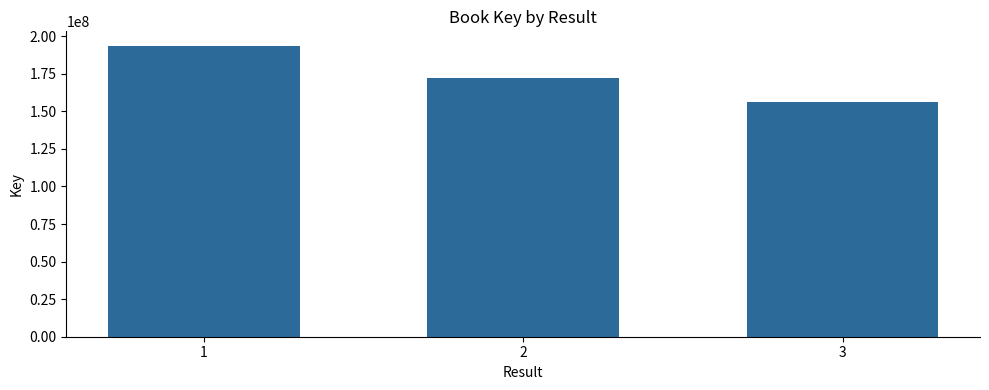

What is the maximum value shown in the chart?

193602780